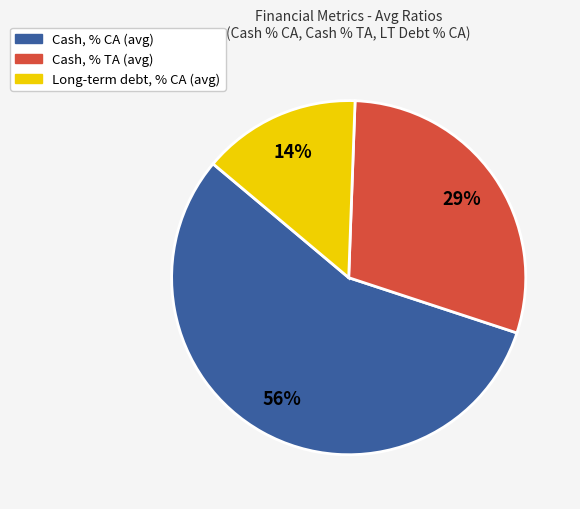

To the nearest percent, what is the difference between the largest and smallest slice percentages?

42%